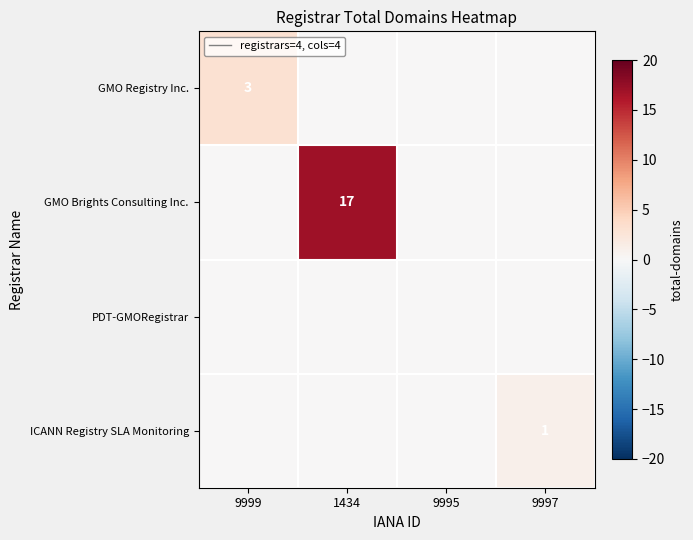

Which category has the lowest value across all series?

1434